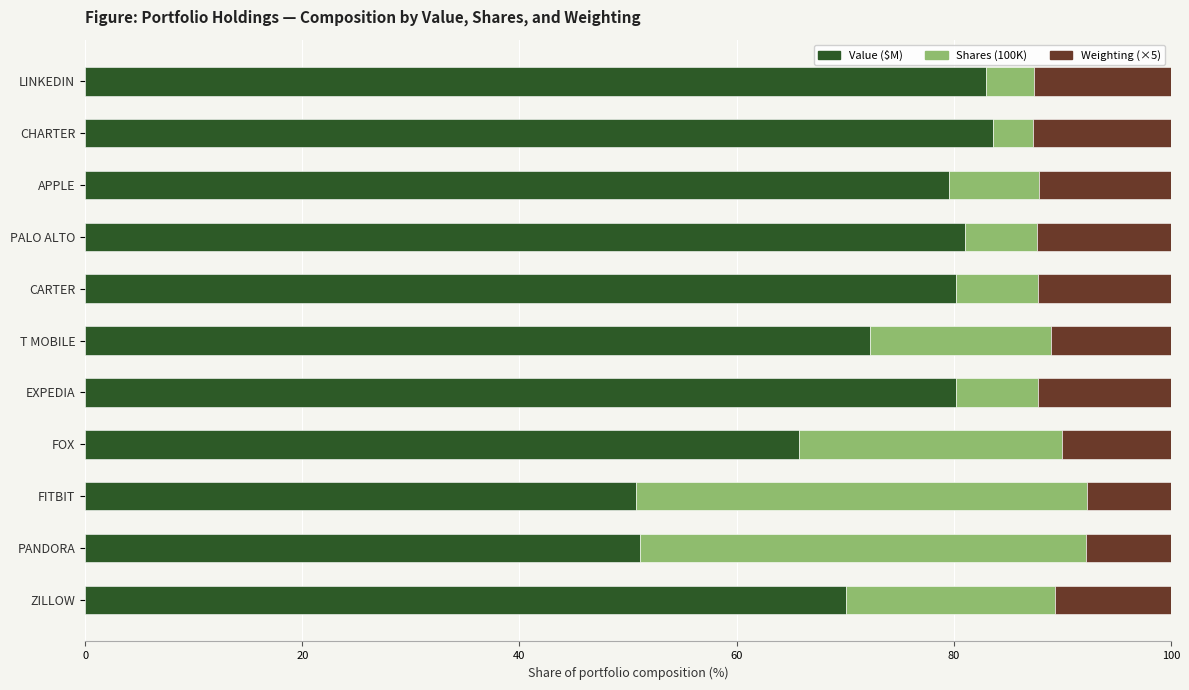

The Value ($M) series shows 38.9 at T MOBILE. True or false?

False